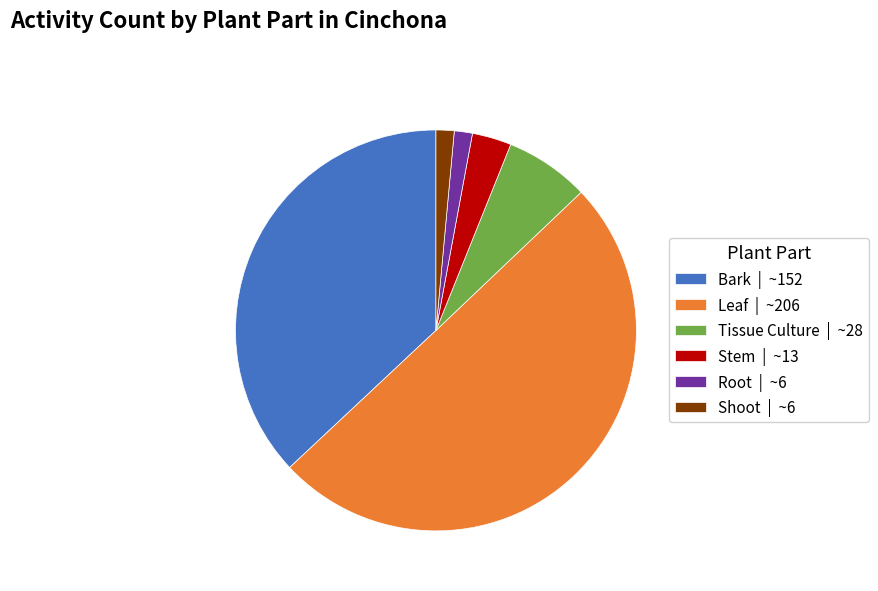

Does Stem | ~13 represent more than half of the total?

No